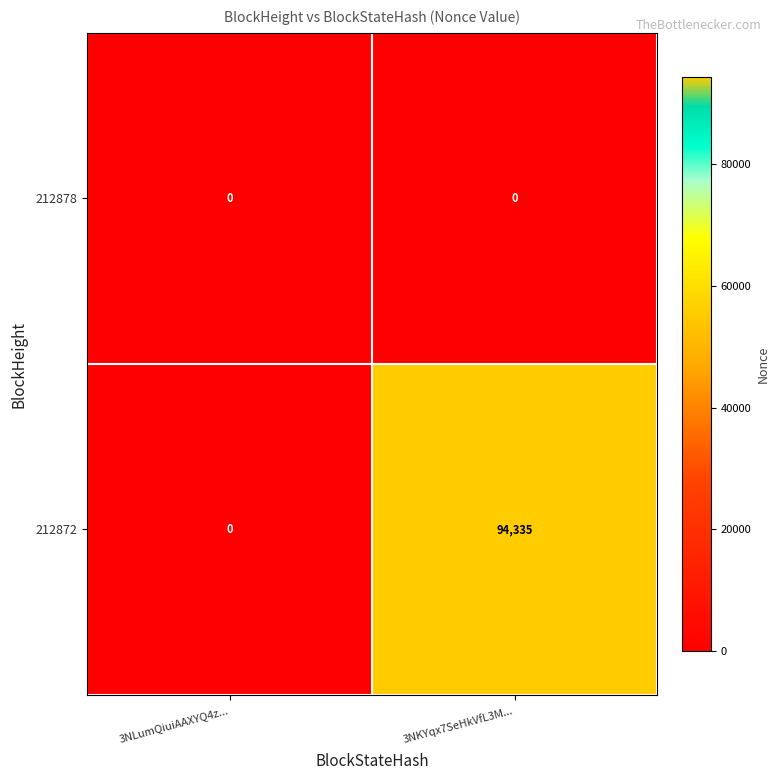

Reading right to left, list all the values displayed in this chart.

212878: 0	0
212872: 94335	0